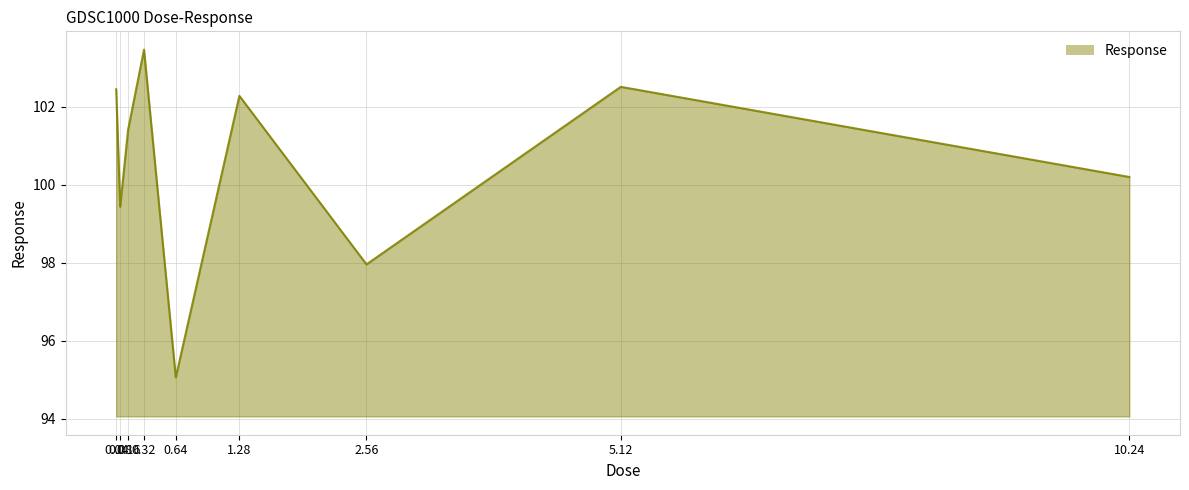

What is the minimum value shown in the chart?

95.1